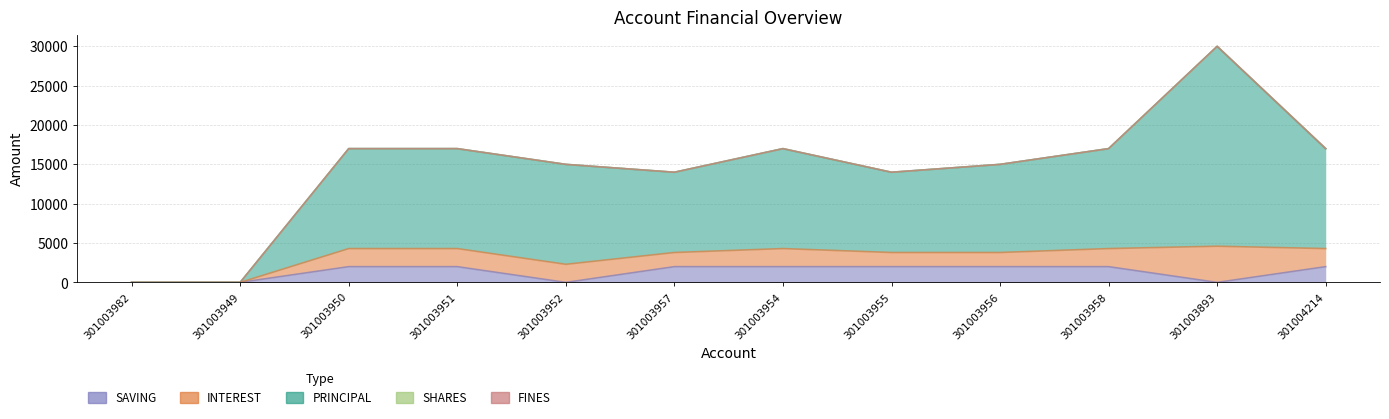

Which series has the largest total across all categories?

PRINCIPAL